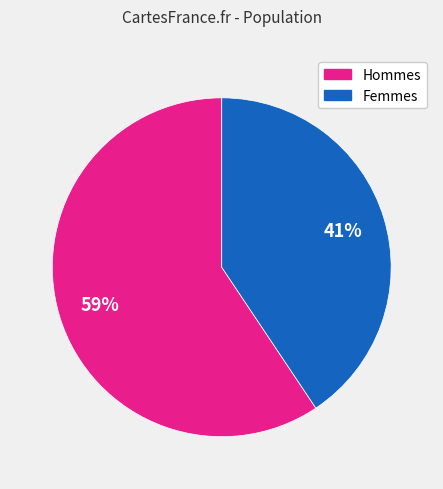

How many segments does this pie chart have?

2